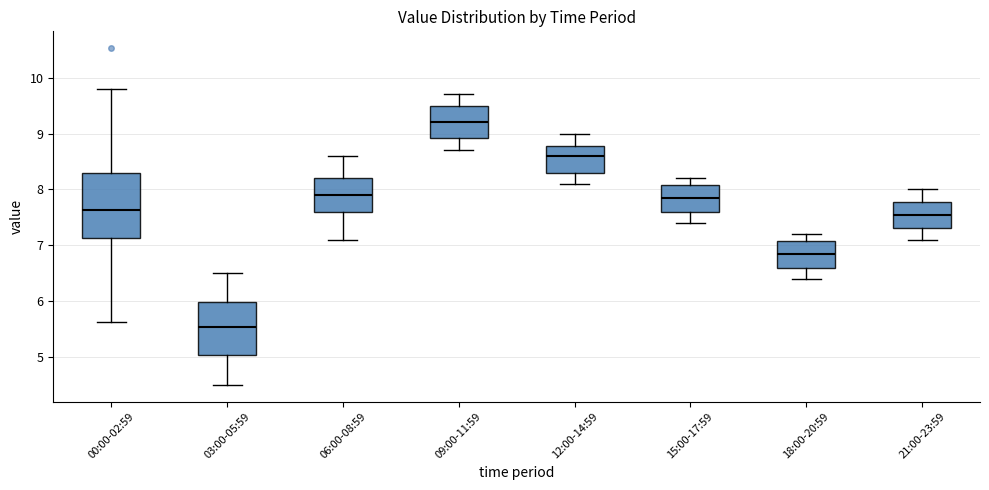

Comparing the boxes themselves (not the whiskers), which one is the tallest?

00:00-02:59